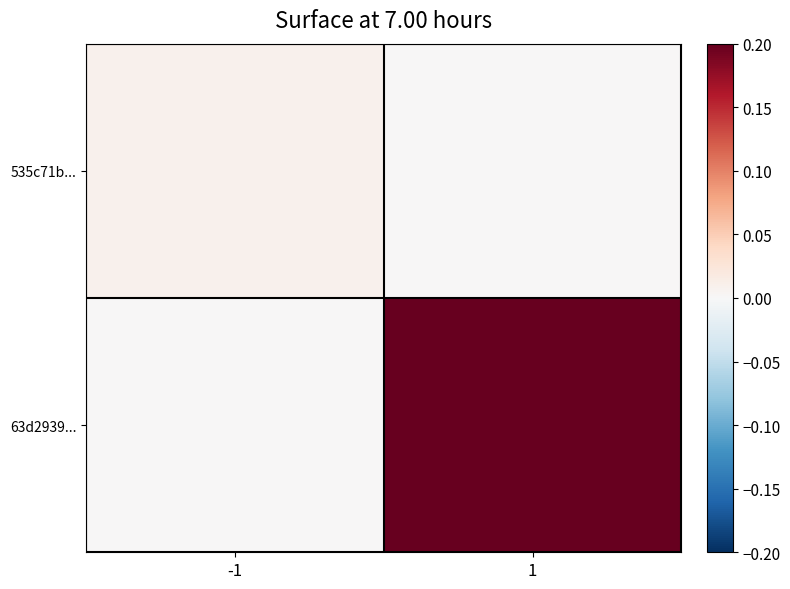

What is the maximum value shown in the chart?

0.2